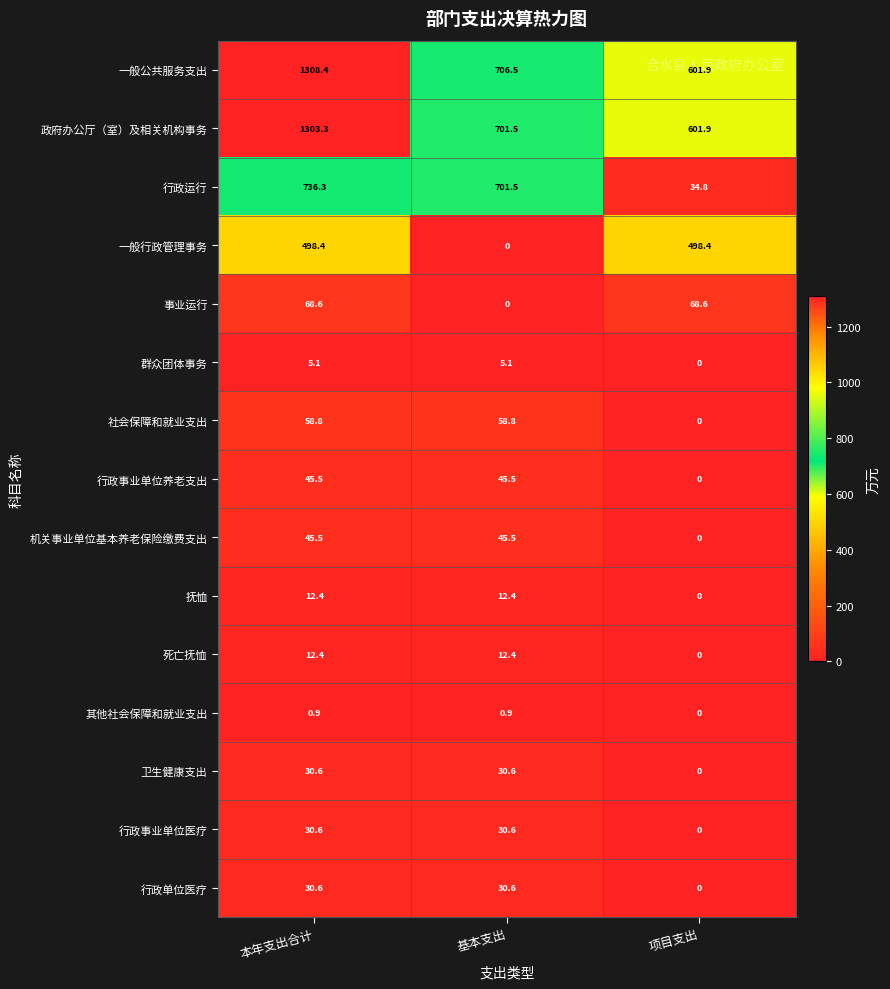

Which series has the largest range (max minus min)?

一般公共服务支出